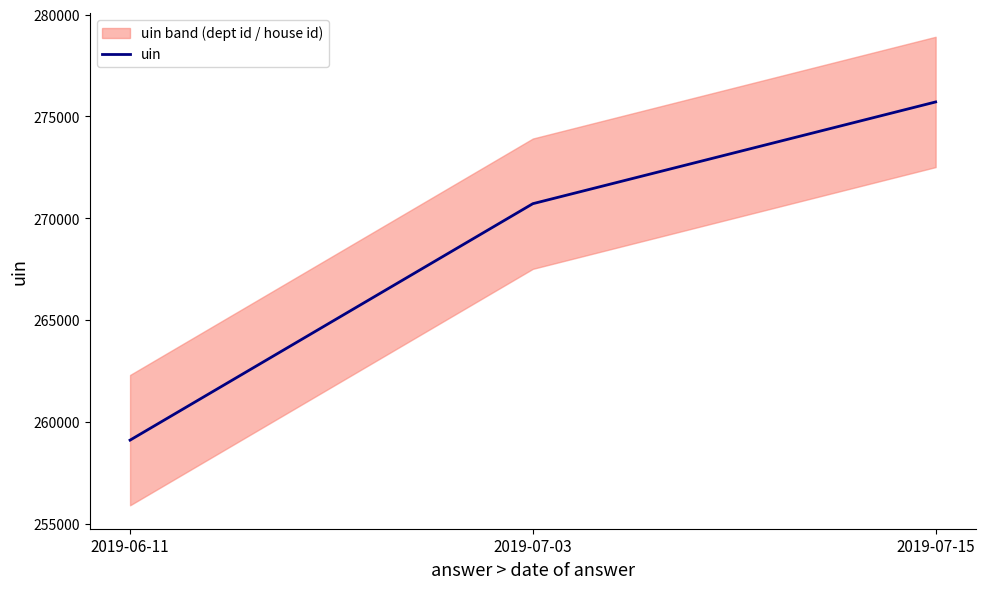

The value at 2019-07-15 is 275712. True or false?

True